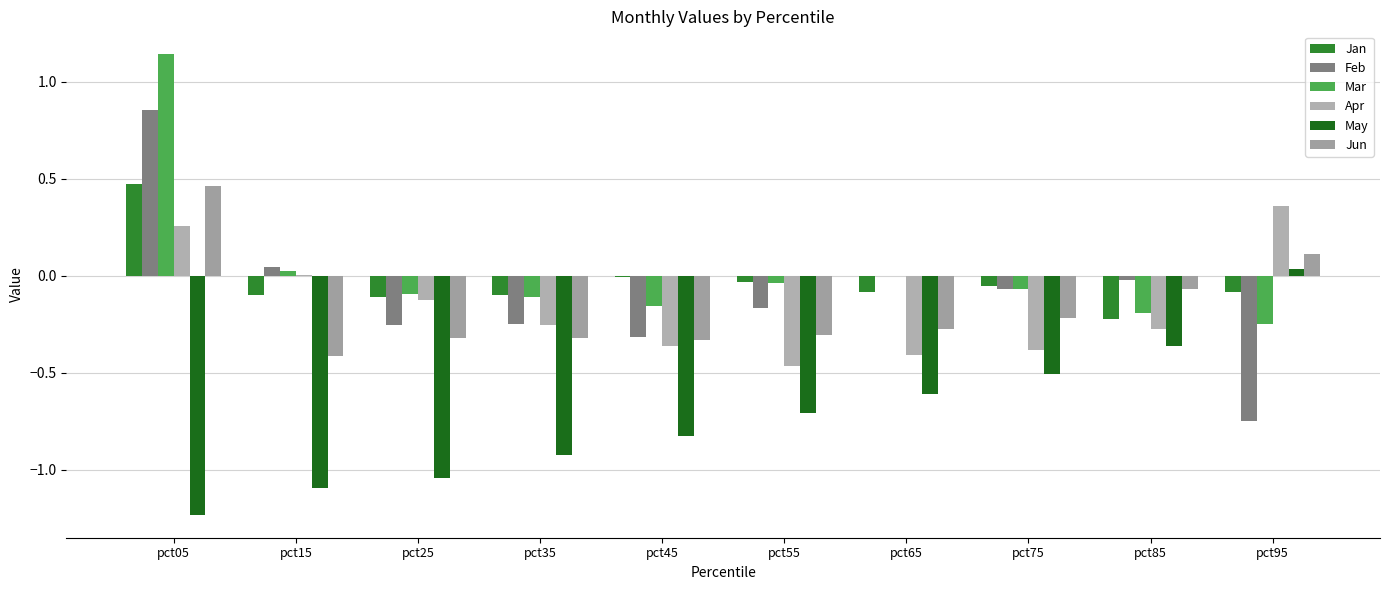

What is the spread (max minus min) of values at pct15?

1.1